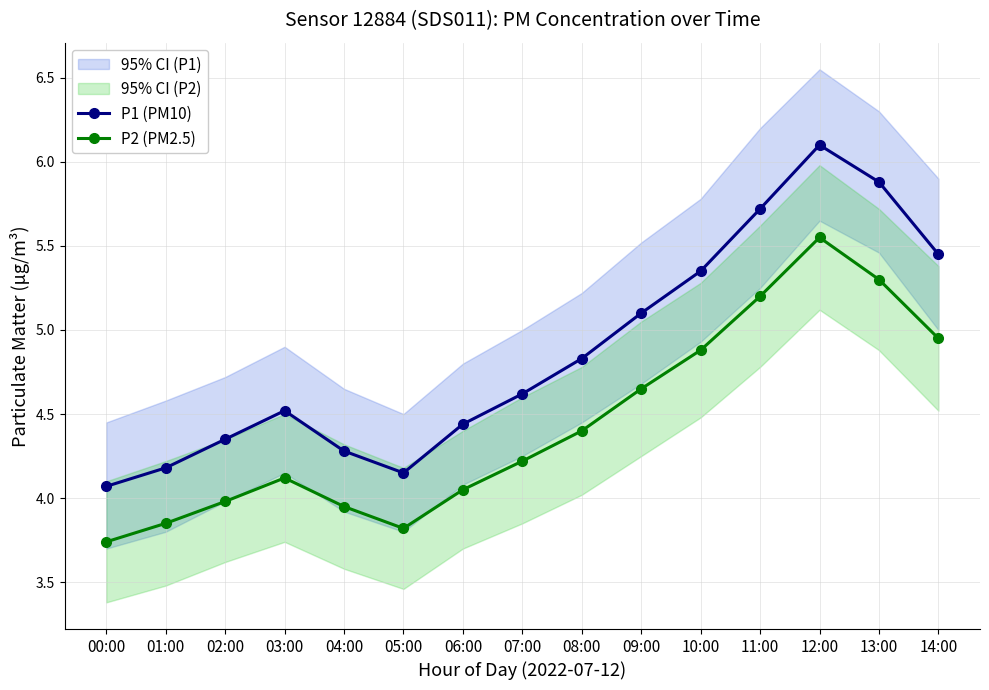

Rank the series at 11:00 from highest to lowest value.

P1 (PM10), P2 (PM2.5)